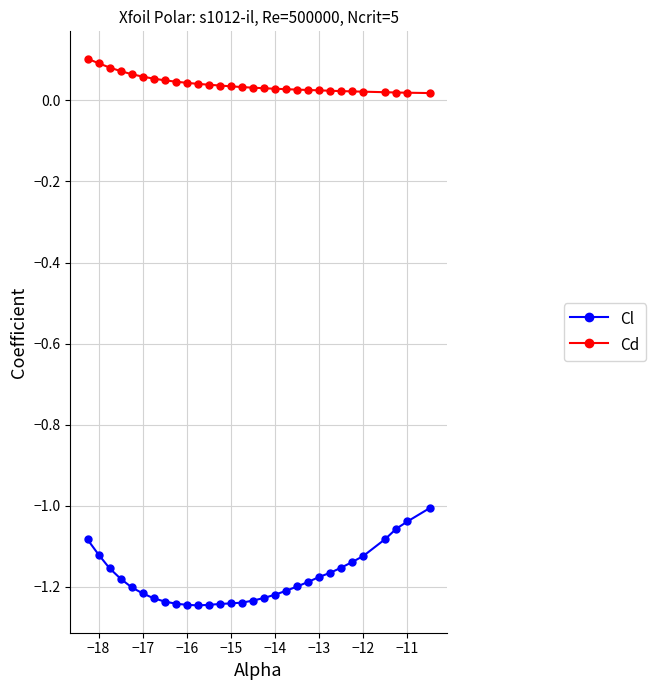

True or false: Cl and Cd cross at least once.

False